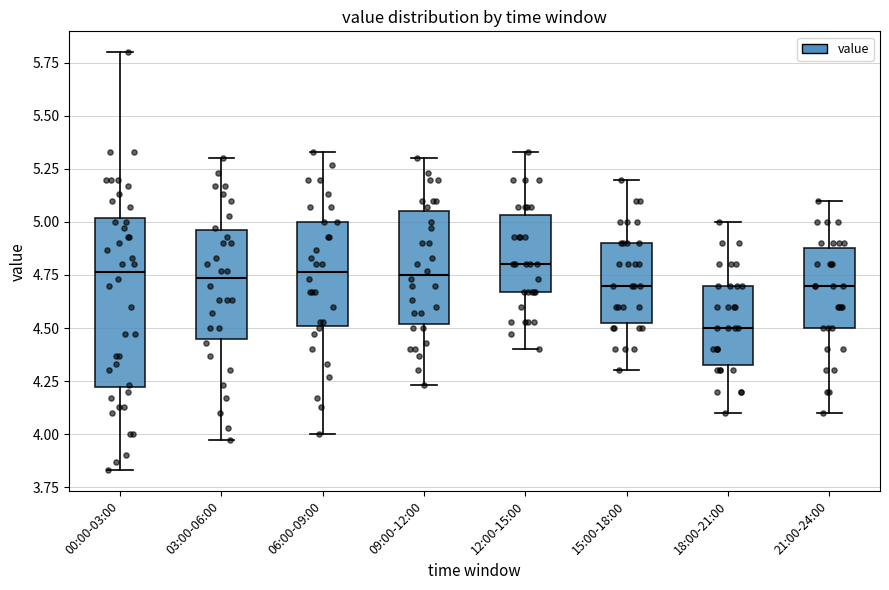

Where does the upper whisker of the box for 00:00-03:00 end on the y-axis? The values are not printed on the chart, so give them approximately, as read against the axis.

5.80